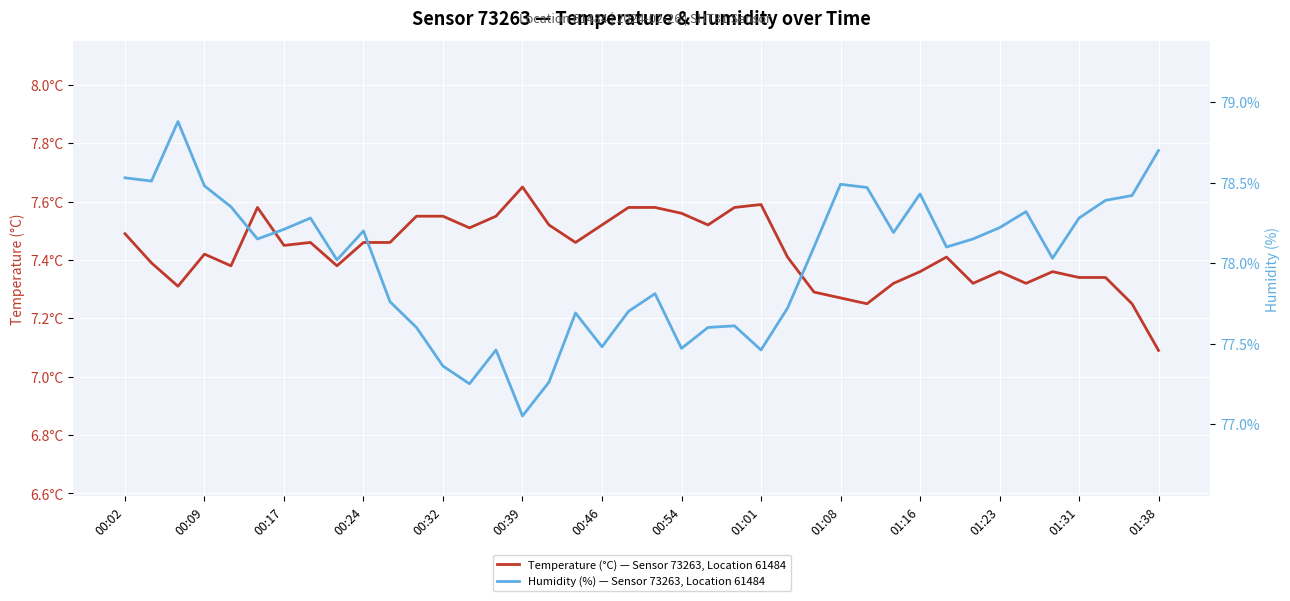

What are all the series names shown in the legend?

Temperature (°C) — Sensor 73263, Location 61484, Humidity (%) — Sensor 73263, Location 61484